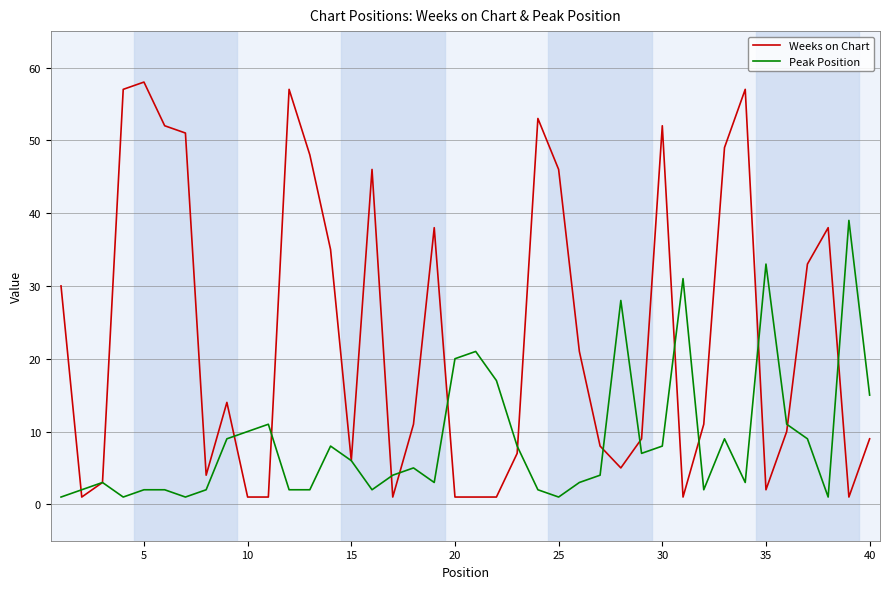

List the series in order of their peak value, lowest first.

Peak Position, Weeks on Chart